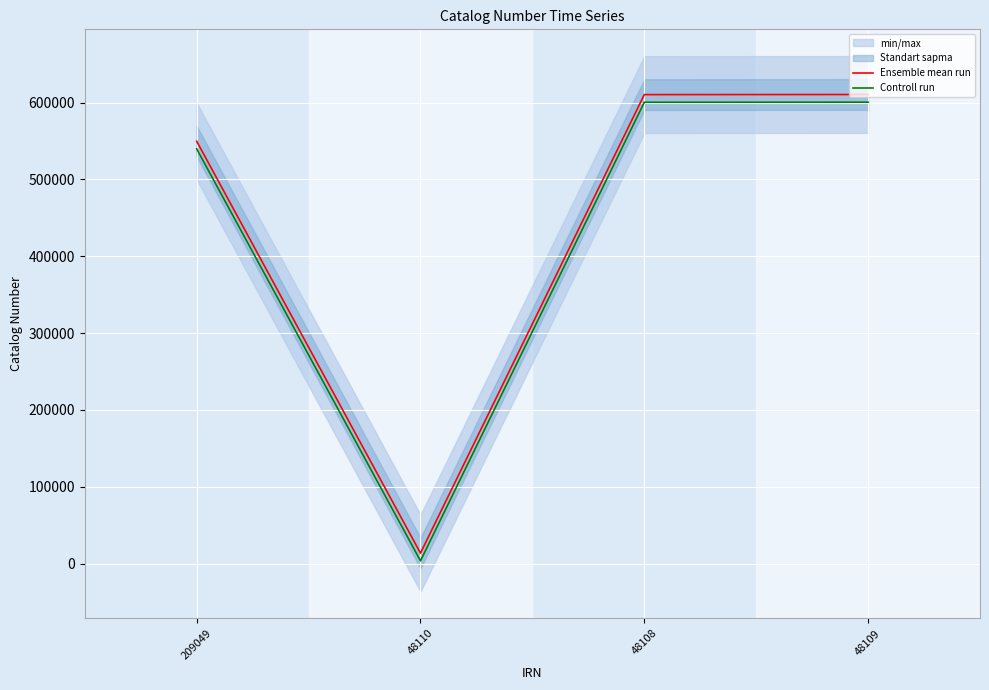

Does the chart display data point markers on the line(s)?

No